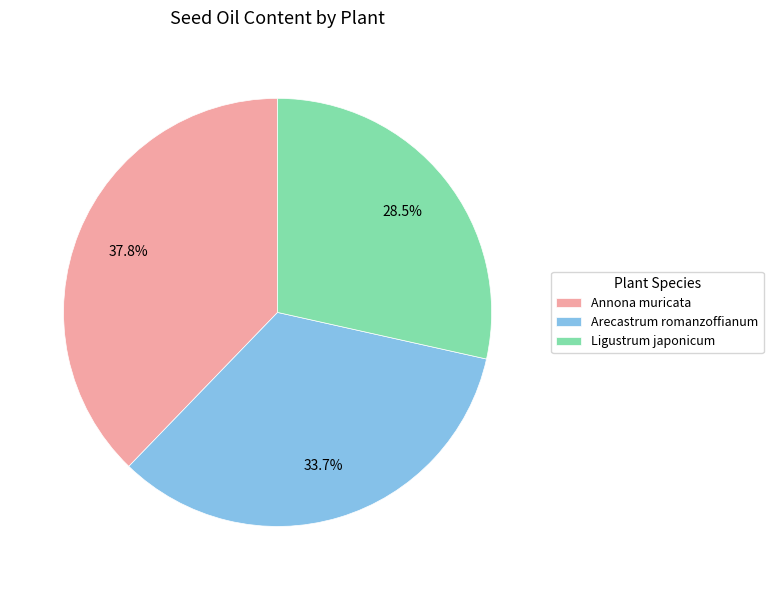

To the nearest percent, what is the difference between the Annona muricata and Arecastrum romanzoffianum slice percentages?

4%